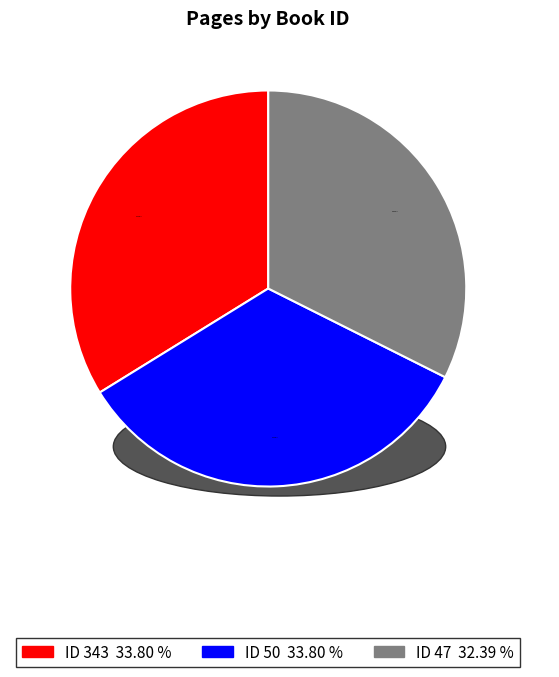

Does any single category account for the majority?

No